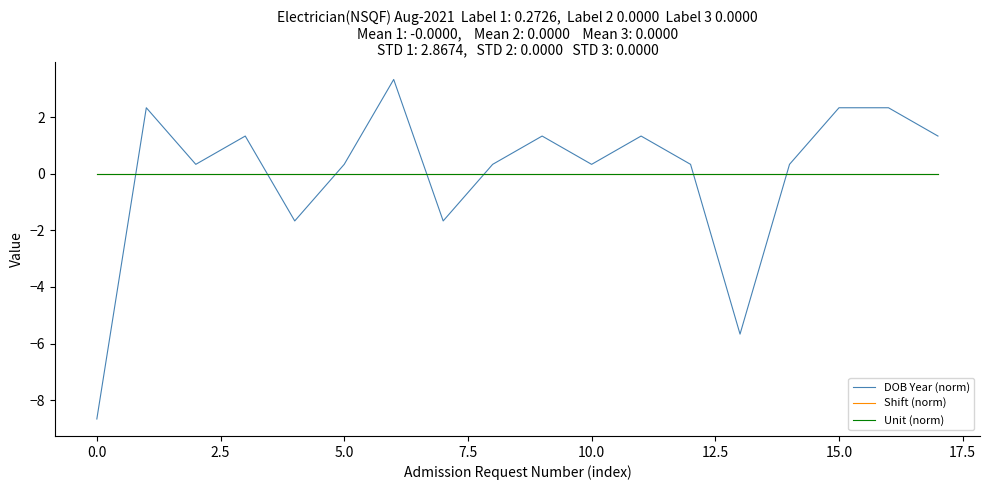

Is this an area chart (filled region under the line)?

No